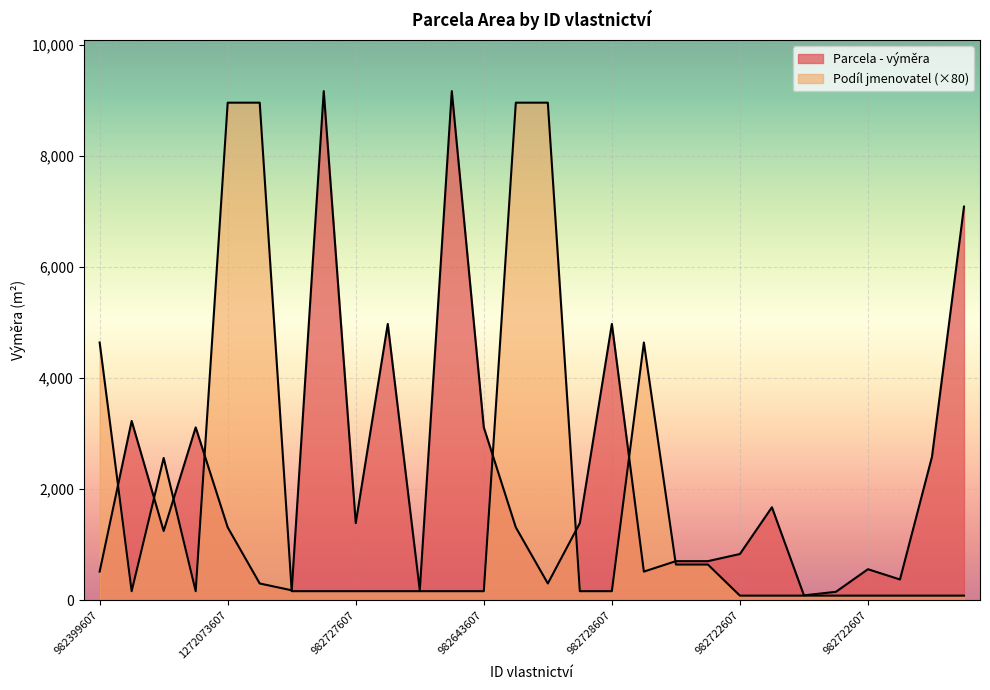

Between which two adjacent categories do Podíl jmenovatel and Parcela - výměra first intersect?

982399607 and 982446607